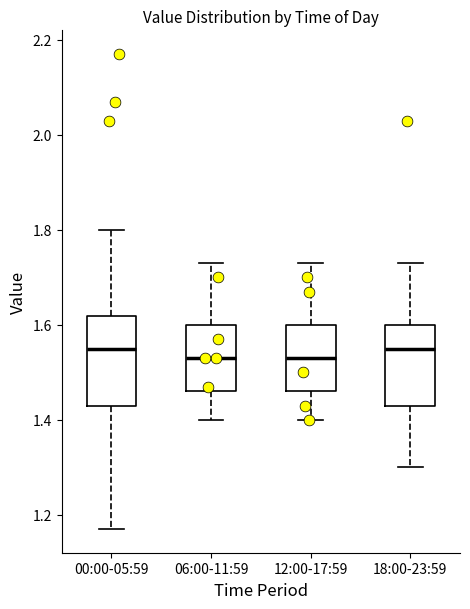

Where is the upper edge of the box for 18:00-23:59 on the y-axis? The values are not printed on the chart, so give them approximately, as read against the axis.

1.60